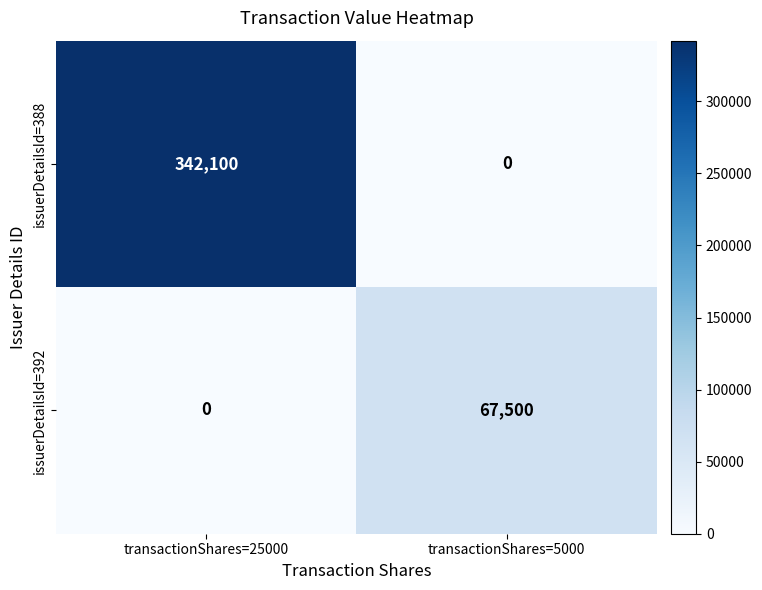

Reading left to right, transcribe all the data shown in this chart.

issuerDetailsId=388: 342100	0
issuerDetailsId=392: 0	67500